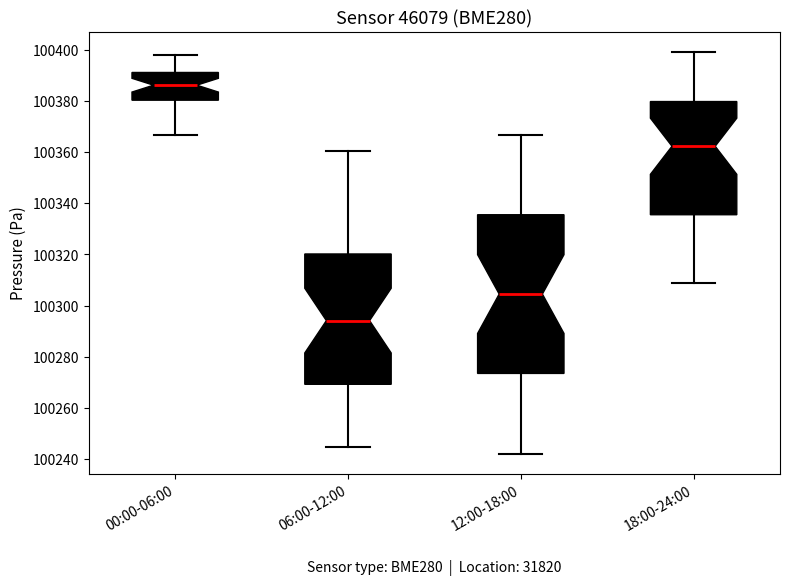

Reading left to right, transcribe this box plot: for each box, give where its median line is, the range the box spans, and where its two whiskers end, as read against the y-axis. The values are not printed on the chart, so give them approximately, as read against the axis.

00:00-06:00: median 100386, box 100380 to 100392, whiskers 100366 to 100398
06:00-12:00: median 100294, box 100270 to 100320, whiskers 100244 to 100360
12:00-18:00: median 100304, box 100274 to 100336, whiskers 100242 to 100366
18:00-24:00: median 100362, box 100336 to 100380, whiskers 100308 to 100400